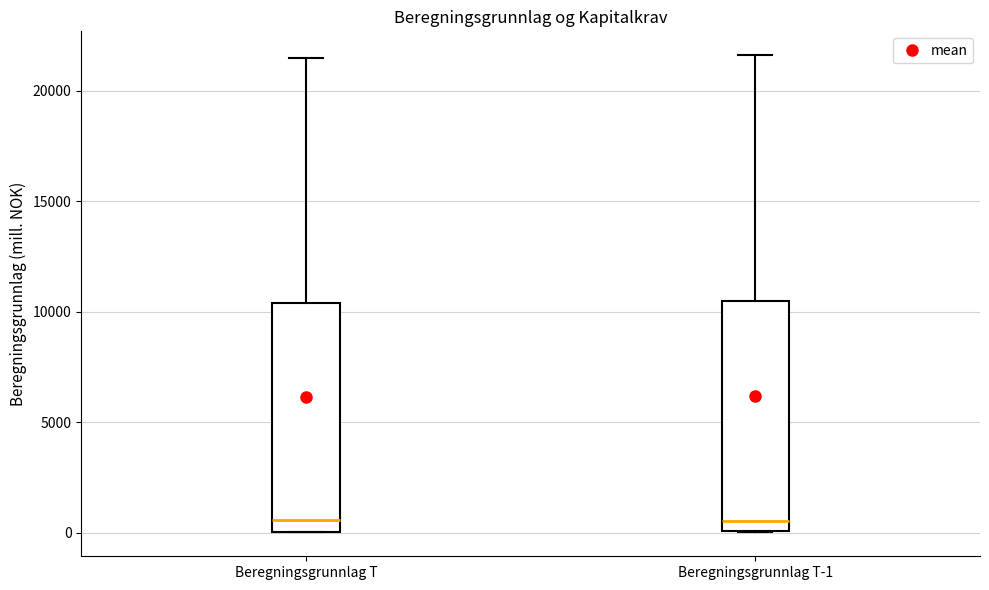

Reading left to right, read every box against the y-axis: the position of its median line, the range the box covers, and the ends of its whiskers. The values are not printed on the chart, so give them approximately, as read against the axis.

Beregningsgrunnlag T: median 500, box 0 to 10500, whiskers 0 to 21500
Beregningsgrunnlag T-1: median 500, box 0 to 10500, whiskers 0 to 21500